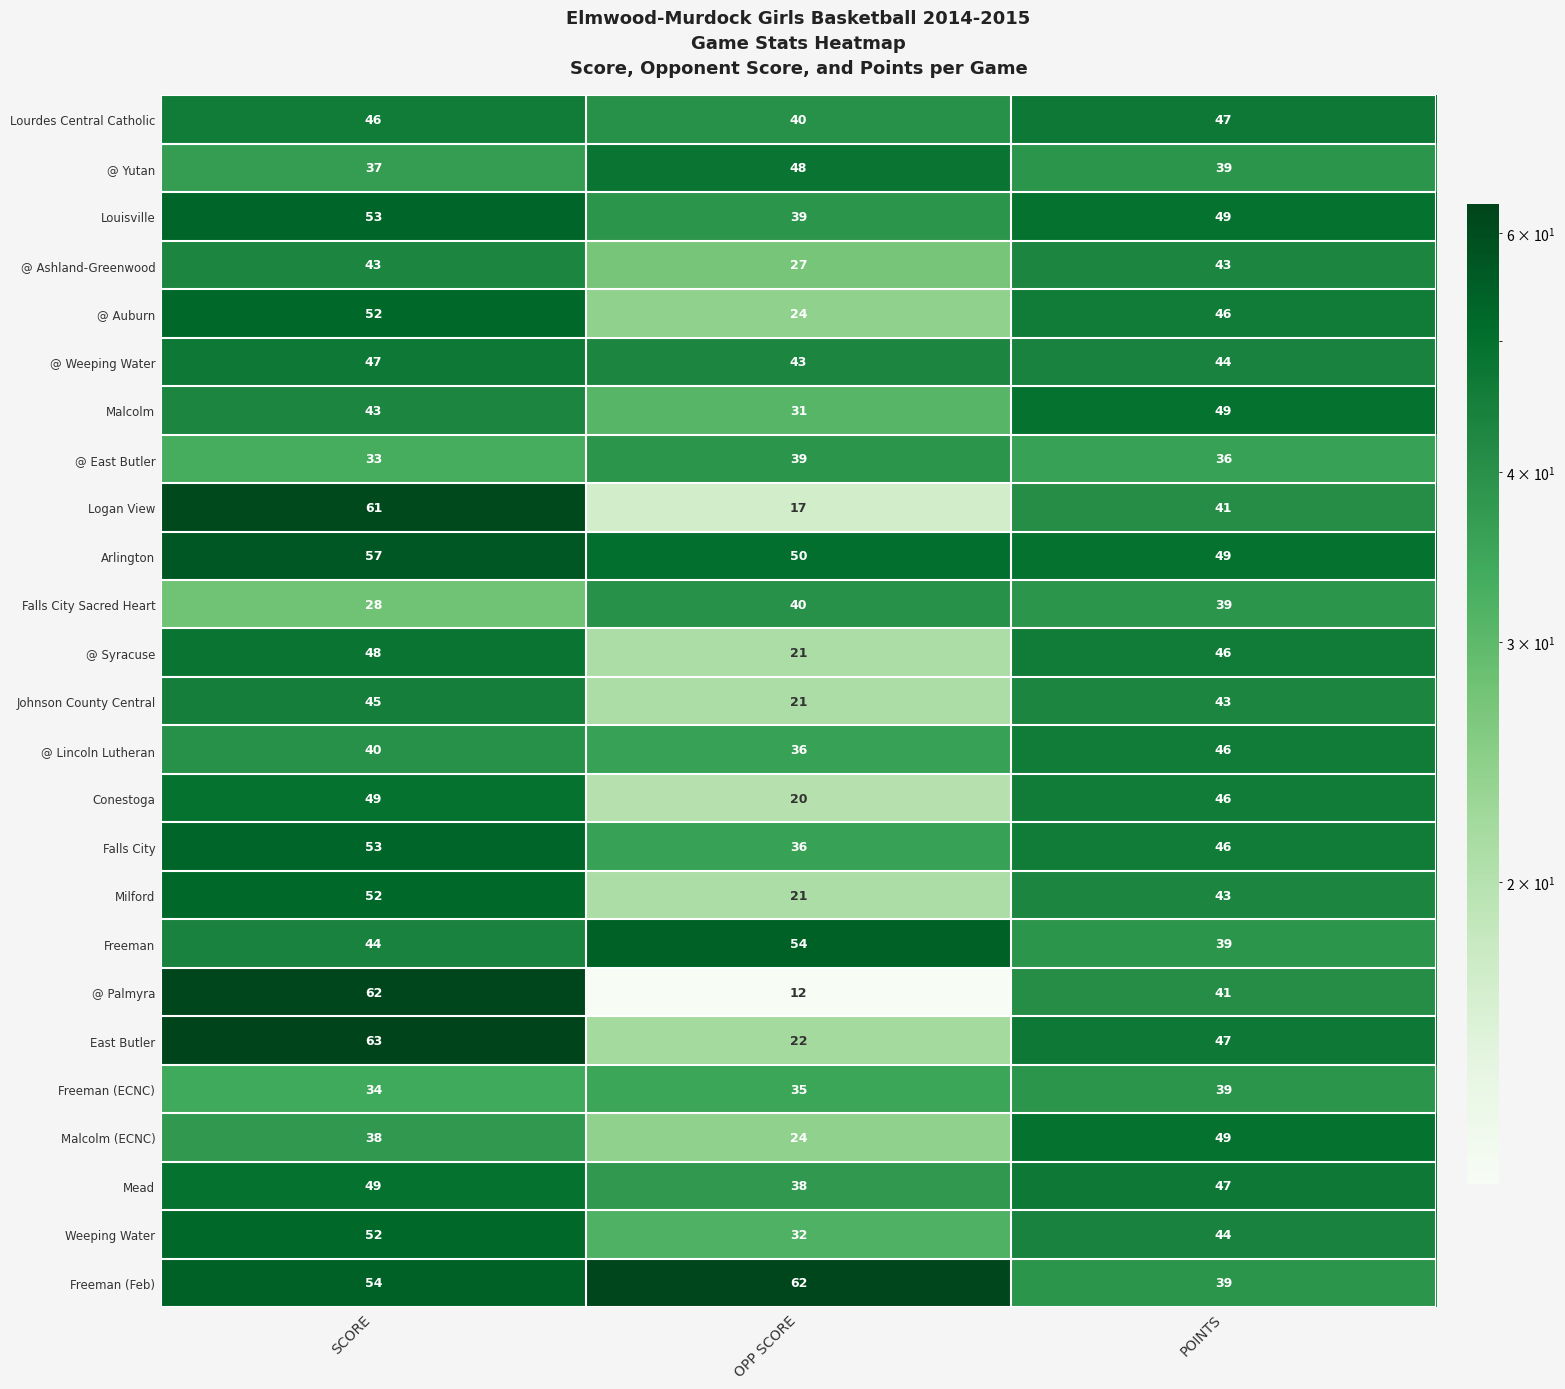

What is the difference between the second highest and minimum values in the @ Palmyra series?

29